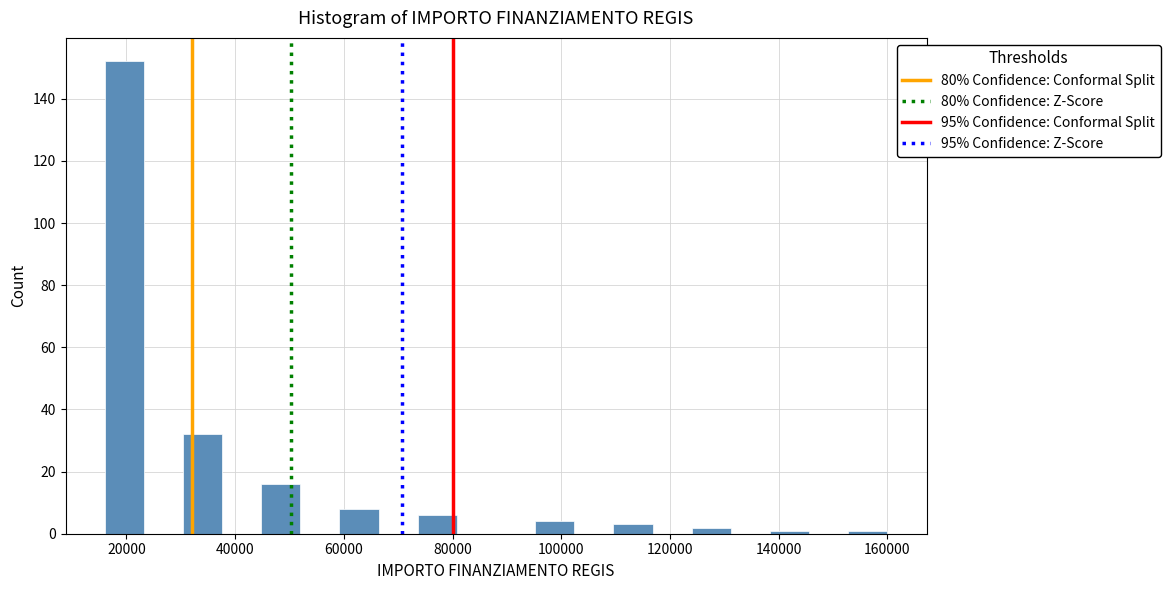

Around what value on the x-axis is the tallest bar? Give the approximate position of its centre, as read against the axis.

20000